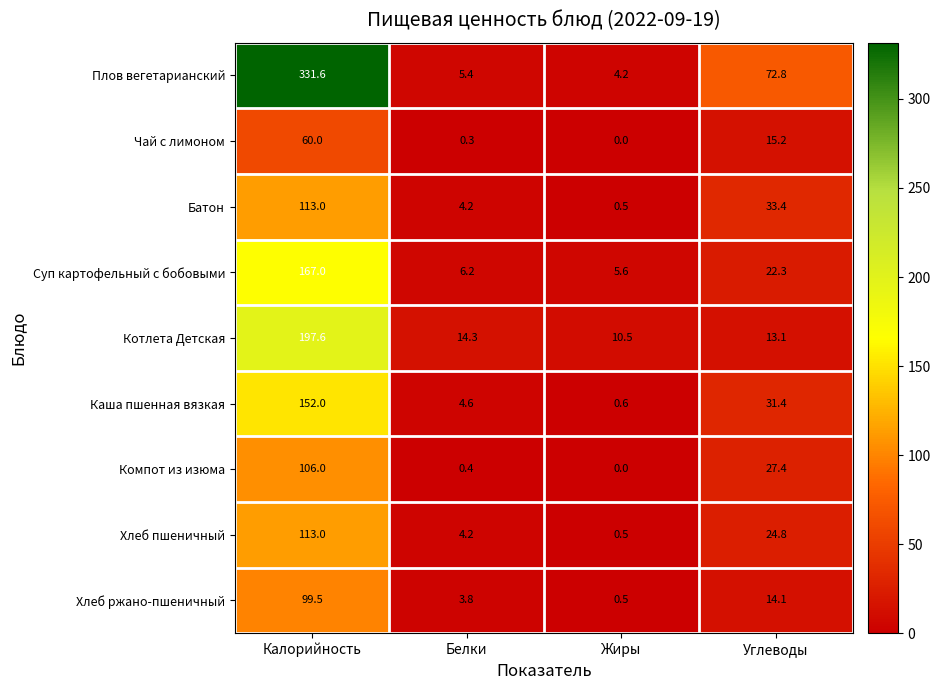

Between Калорийность and Углеводы, which series saw the biggest shift?

Плов вегетарианский